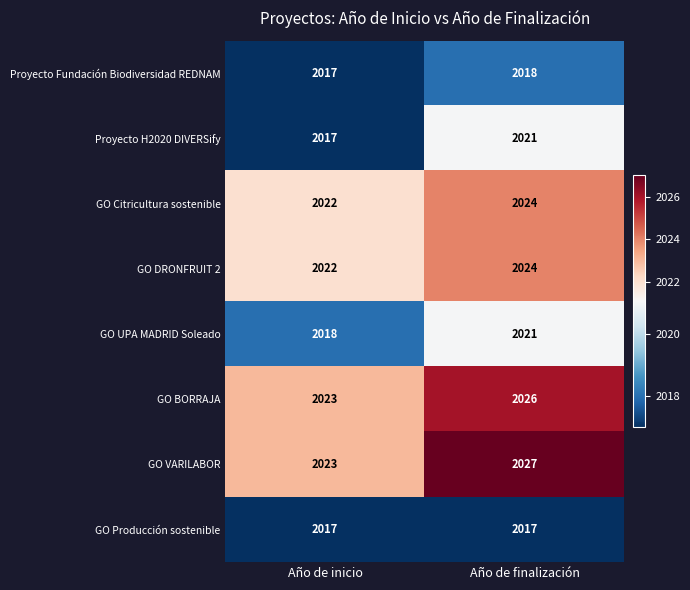

What is the average value of the GO VARILABOR series?

2025